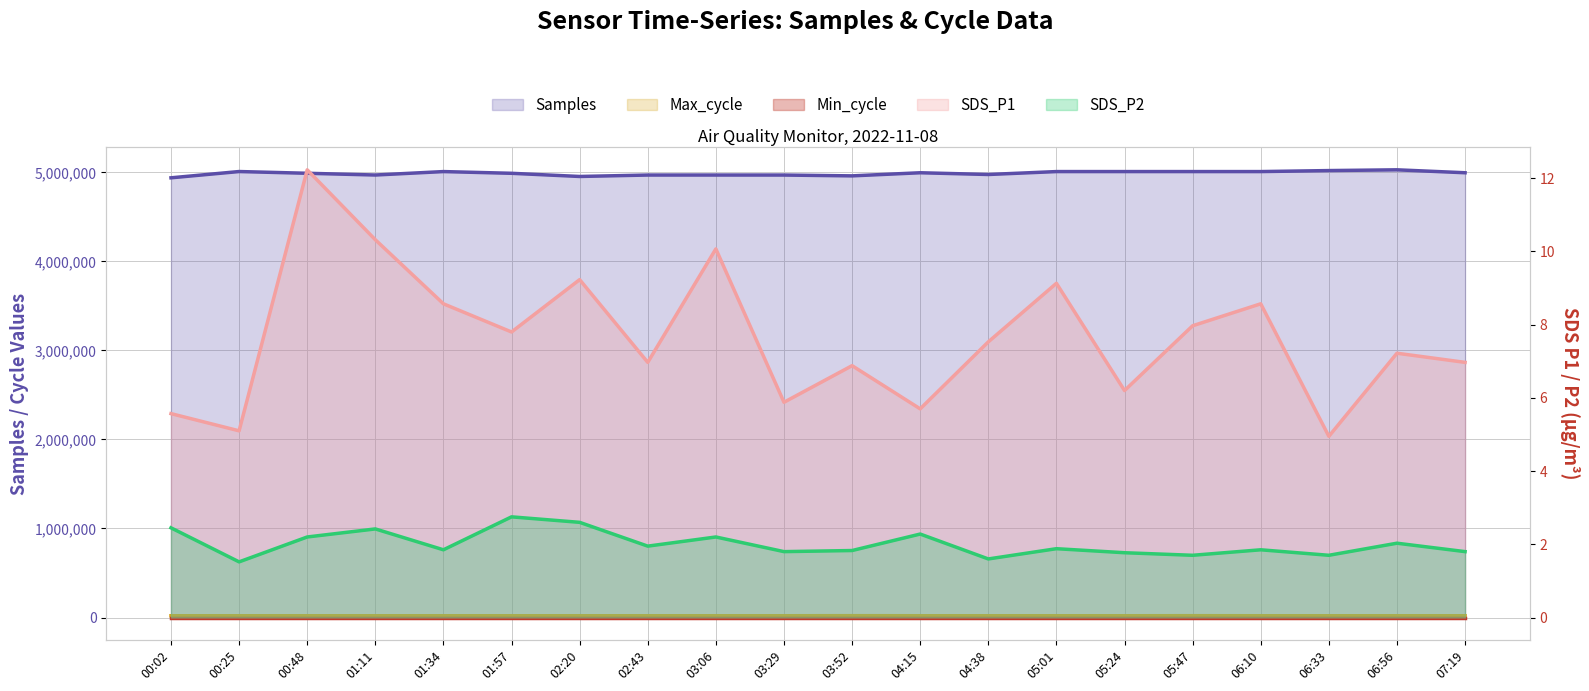

At which label does Samples reach its minimum?

00:02